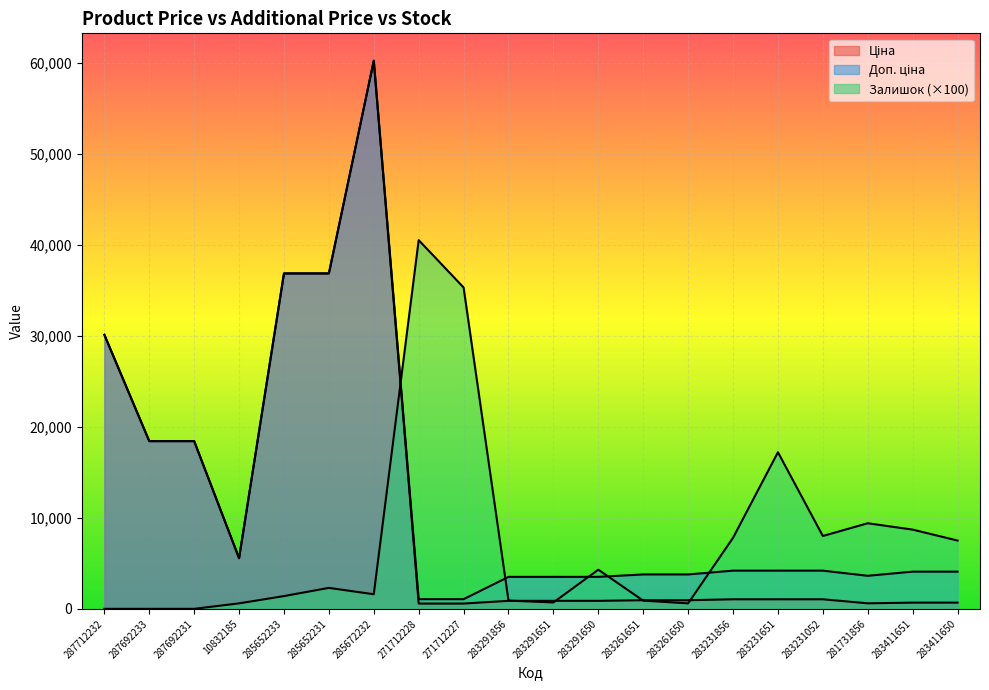

What is the spread (max minus min) of values at 285672232?

58605.6